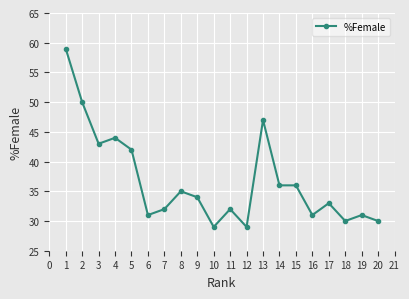

Where does the data first go above 34?

1